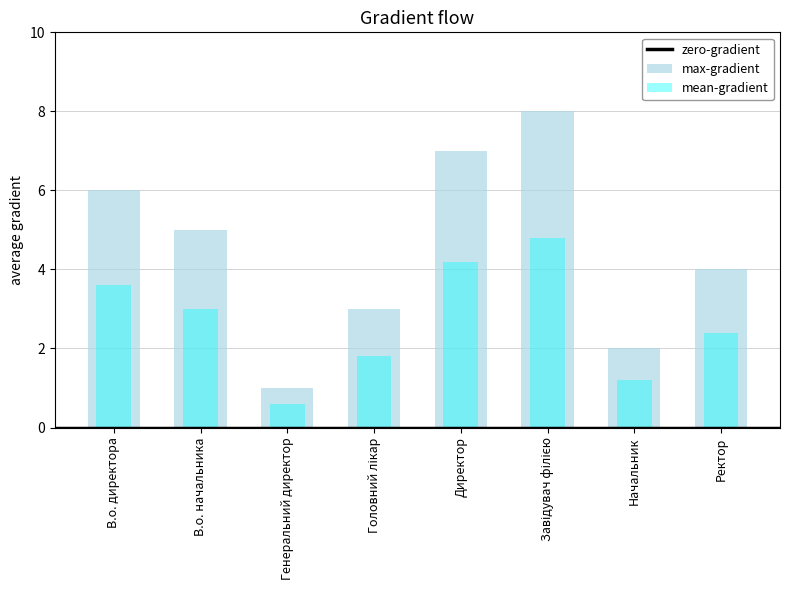

What position from the left is В.о. директора?

1